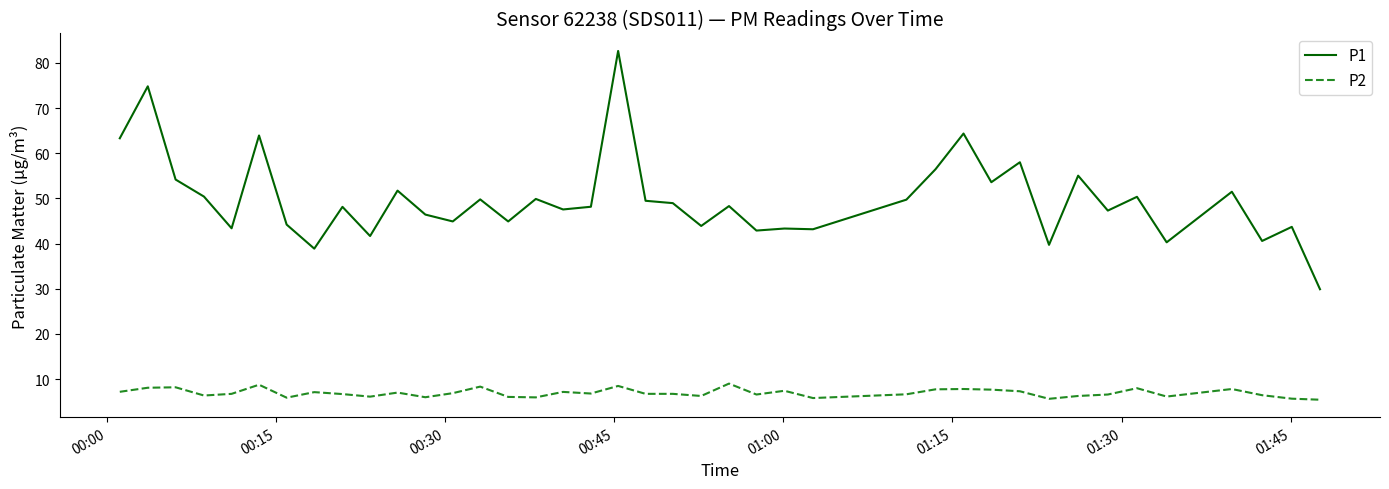

What is the difference between the maximum and minimum values in the P2 series?

3.6